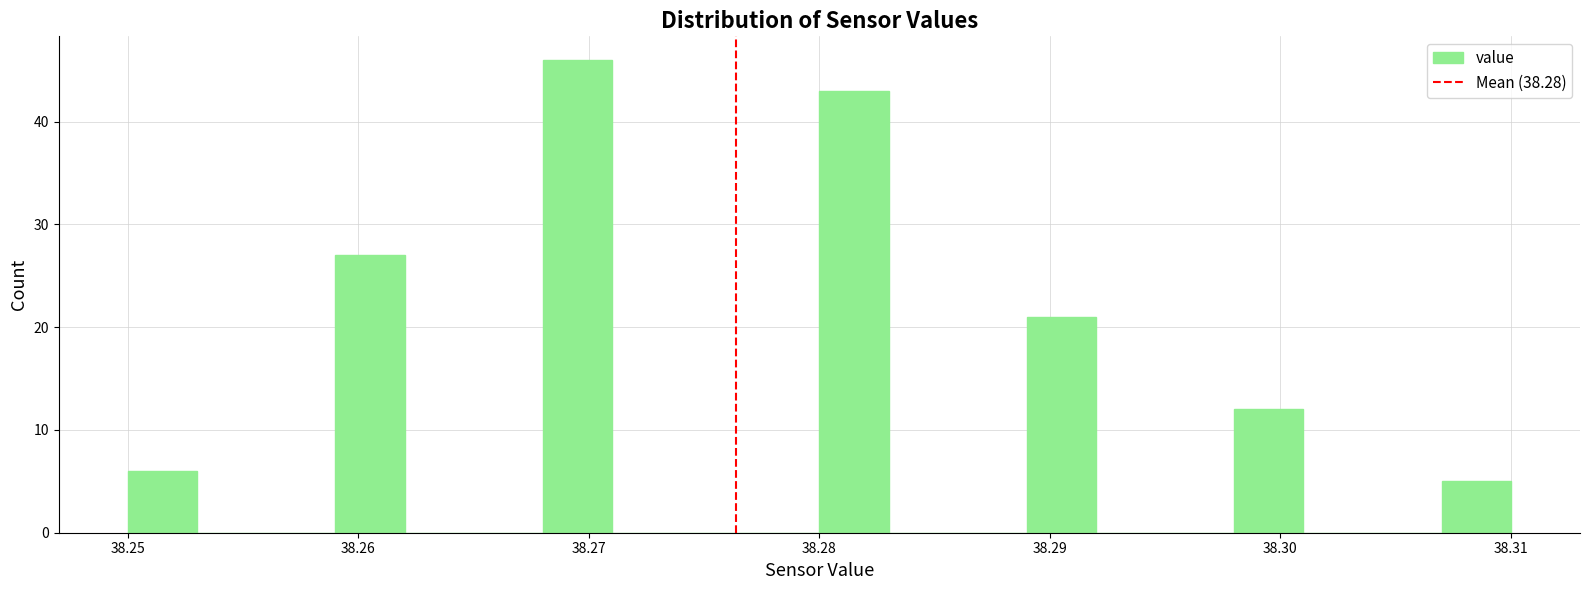

Around what value on the x-axis is the tallest bar? Give the approximate position of its centre, as read against the axis.

38.270